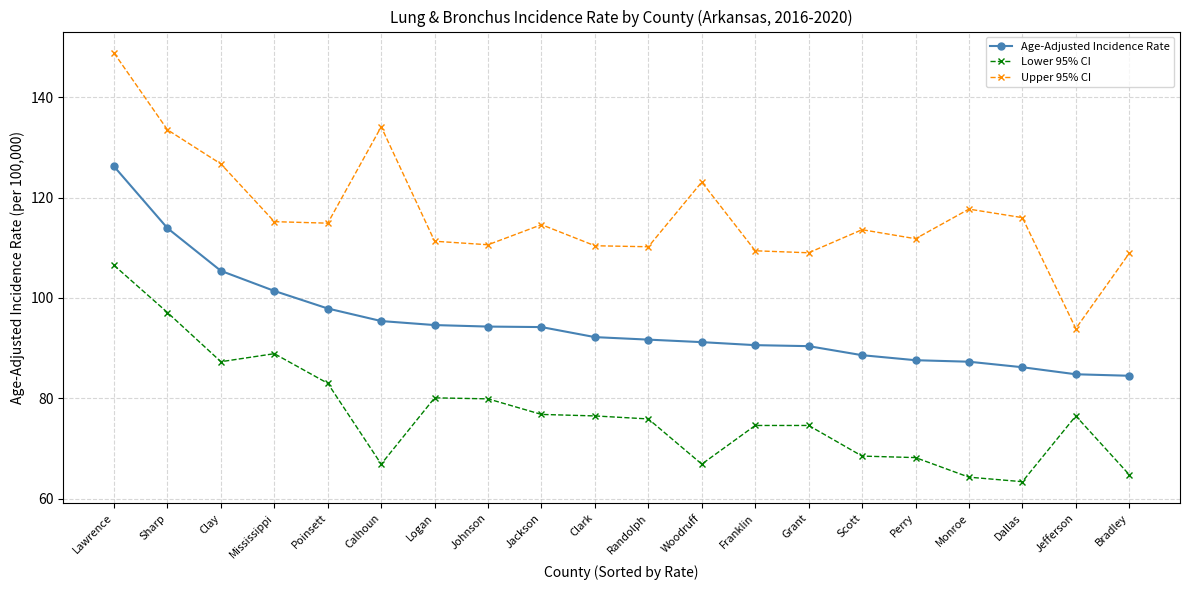

What is the label of the 16th point from the right?

Poinsett